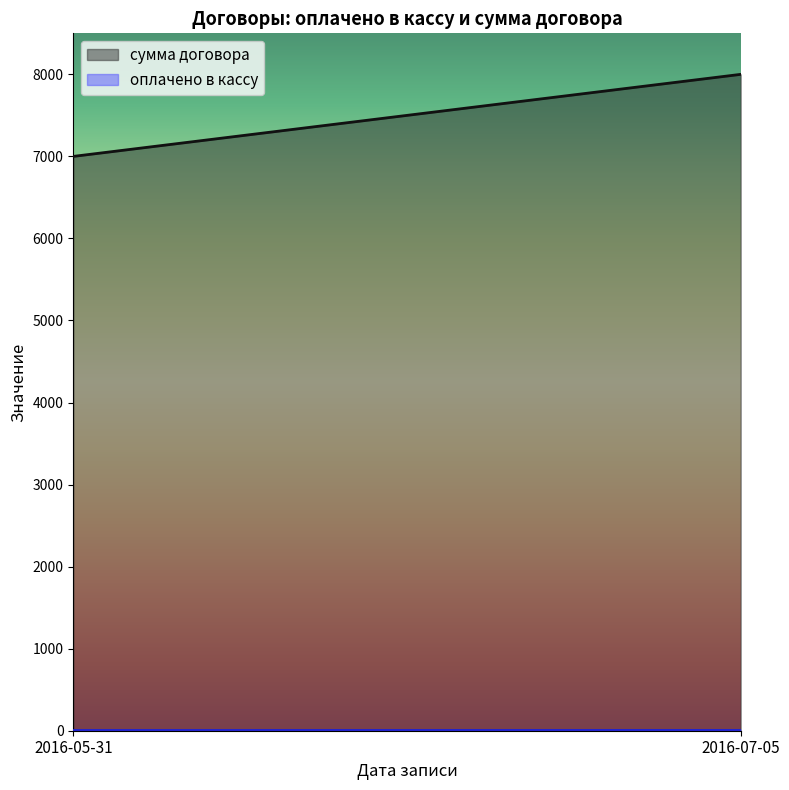

Does the chart have visible grid lines?

No